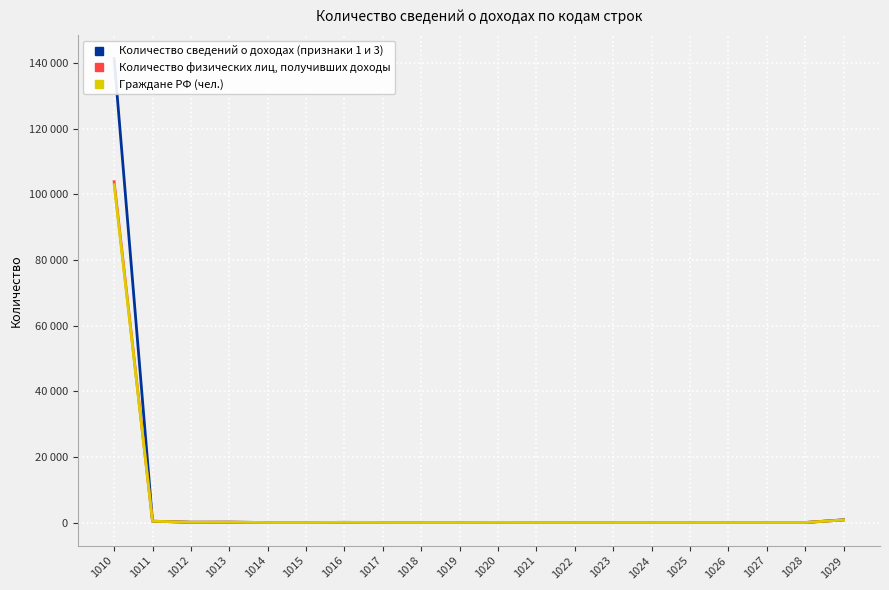

Reading left to right, transcribe all the data shown in this chart.

Количество сведений о доходах (признаки 1 и 3): 141380	395	82	102	0	0	47	3	0	0	23	0	1	0	0	0	0	0	0	823
Количество физических лиц, получивших доходы: 103866	394	80	101	0	0	47	3	0	0	23	0	1	0	0	0	0	0	0	783
Граждане РФ (чел.): 102938	394	80	101	0	0	47	3	0	0	23	0	1	0	0	0	0	0	0	779